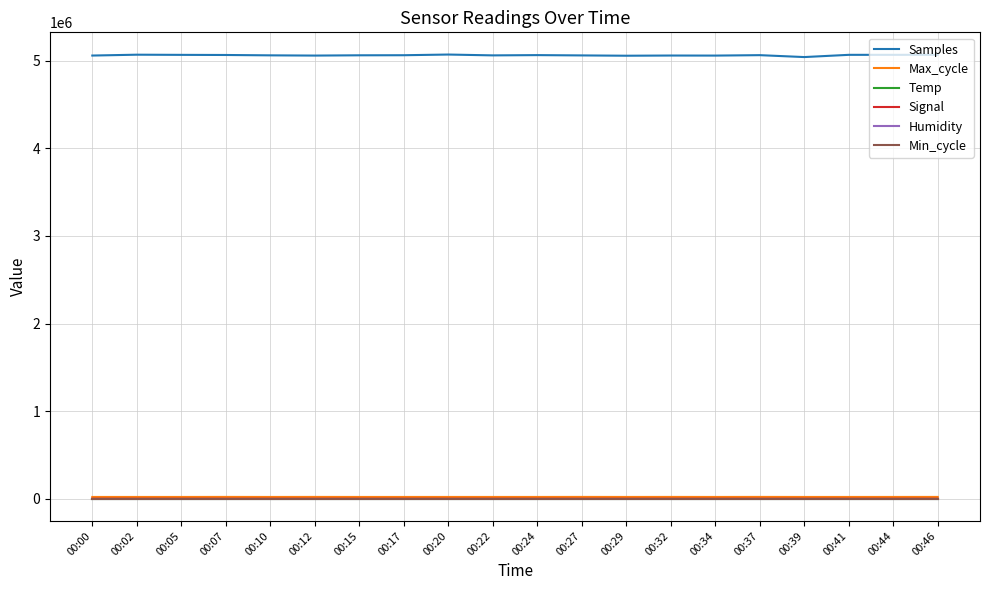

What is the total value across all series at 00:24?

5083503.6